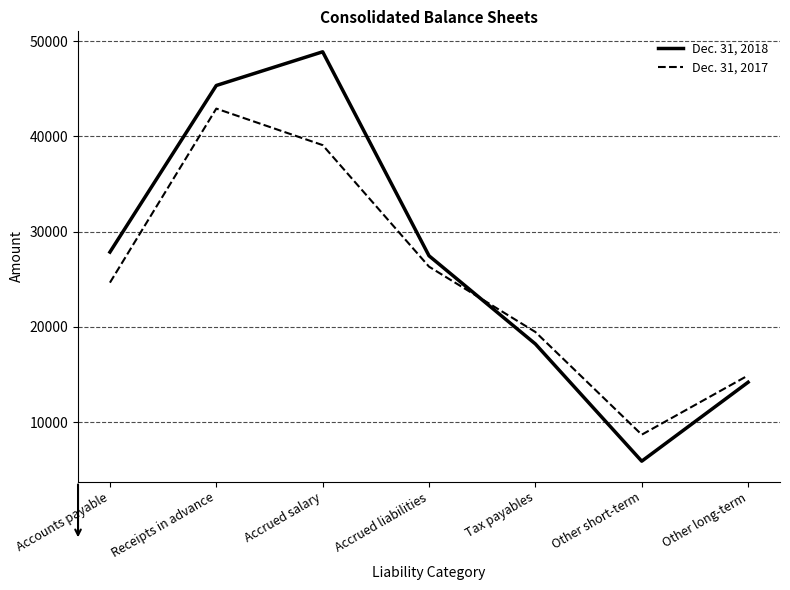

Where is Dec. 31, 2017 nearest to the value 25801?

Accrued liabilities